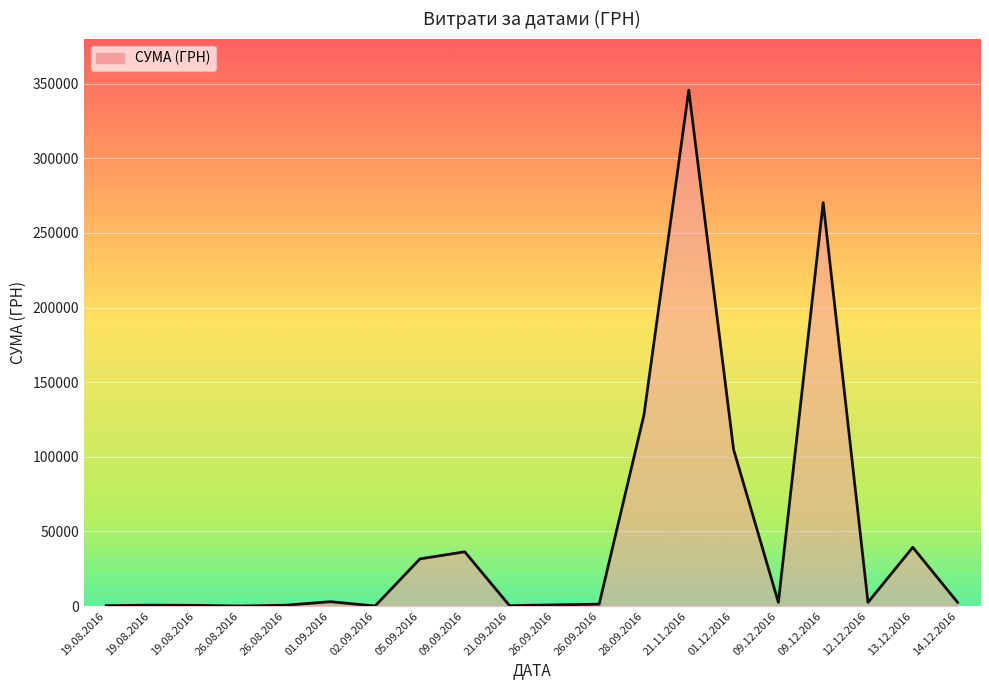

How many categories are shown in the chart?

20